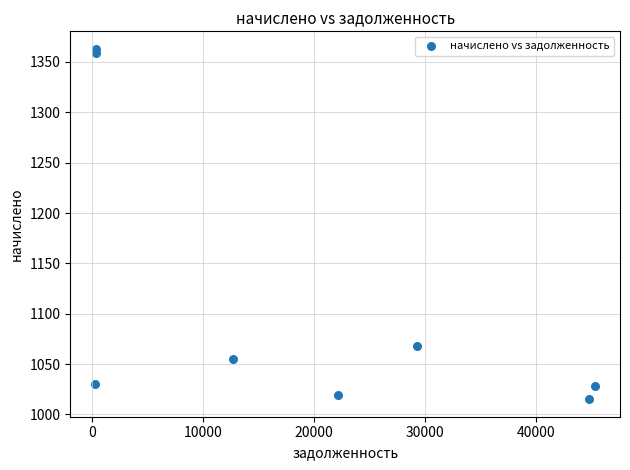

What Y value in the scatter plot is closest to 1189?

1068.0